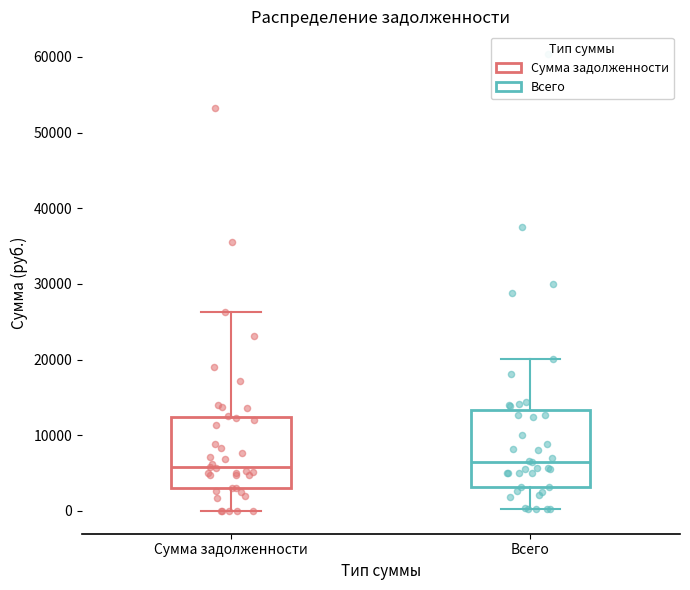

Where is the upper edge of the box for Всего on the y-axis? The values are not printed on the chart, so give them approximately, as read against the axis.

13000